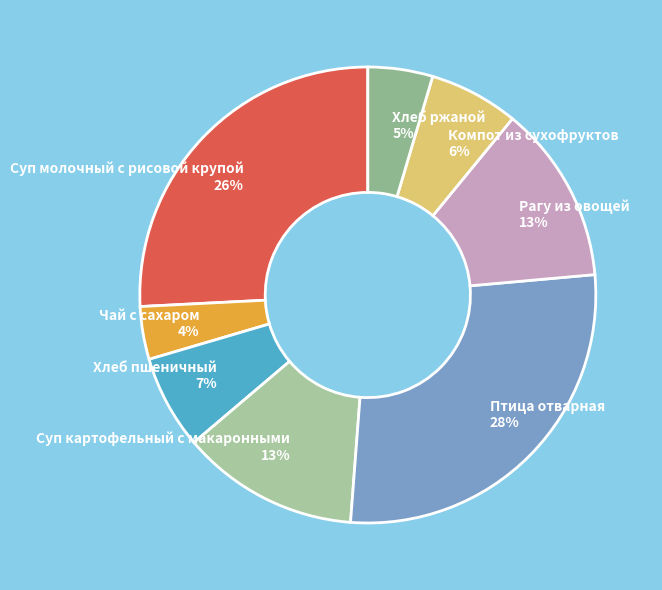

Count the number of slices in the pie.

8